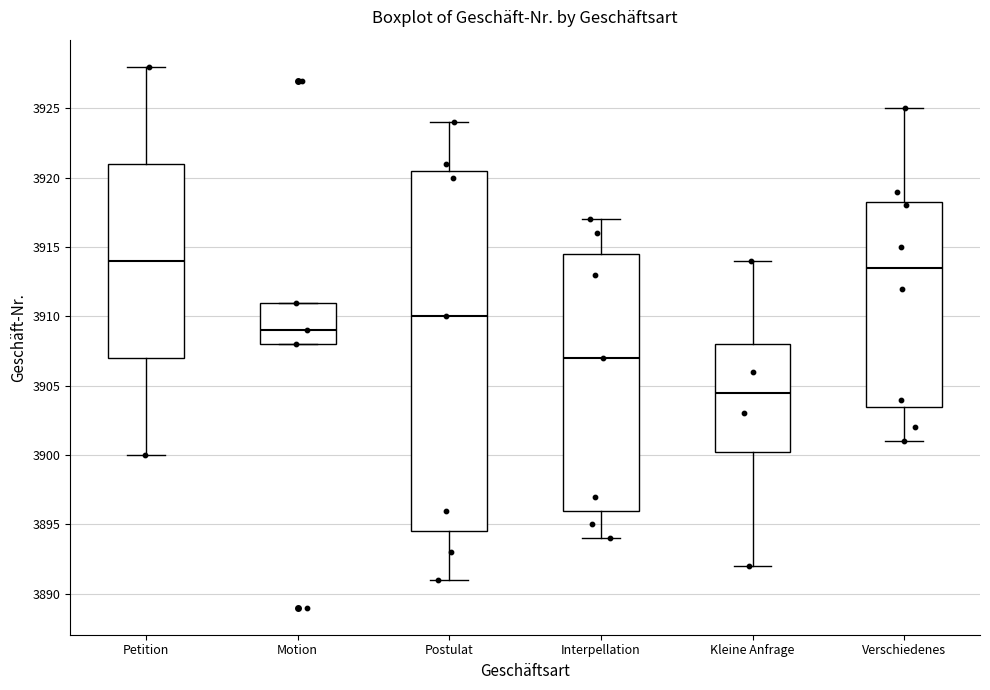

Comparing the boxes themselves (not the whiskers), which one is the tallest?

Postulat